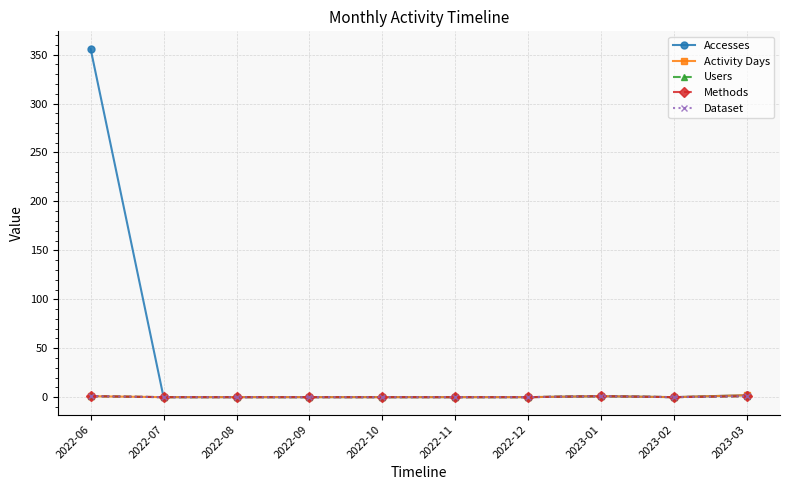

True or false: Dataset and Methods cross at least once.

False